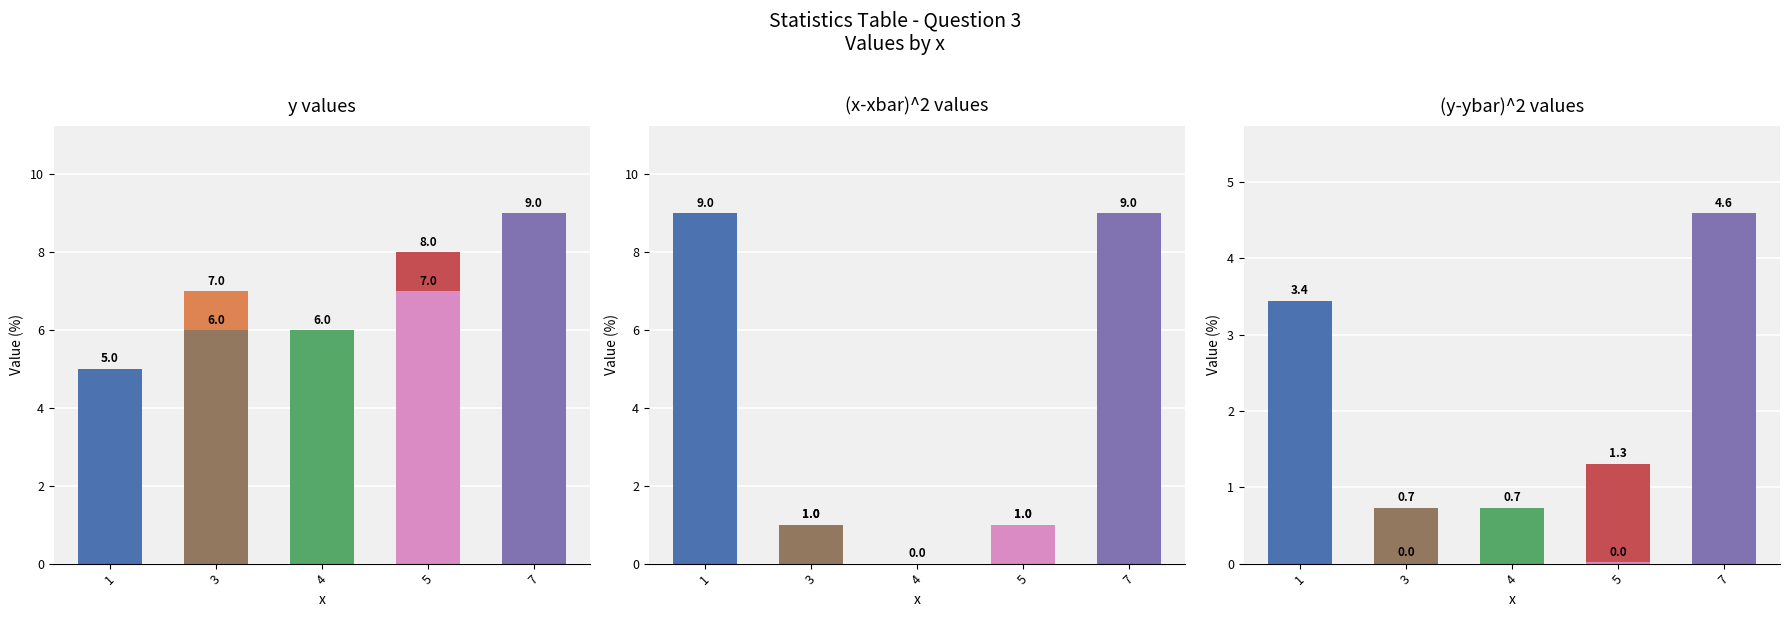

Count the col_2 values in the range 6 to 8.

5